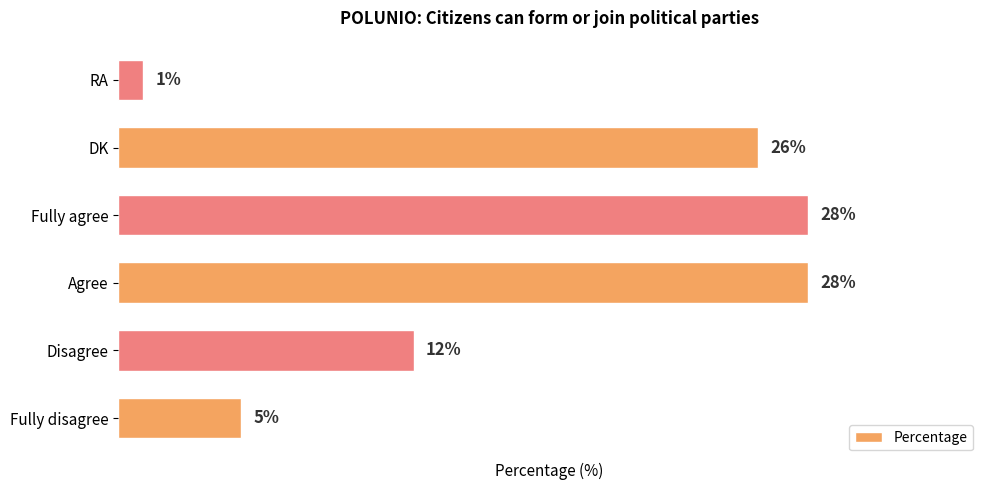

Between RA and Agree, which is larger?

Agree